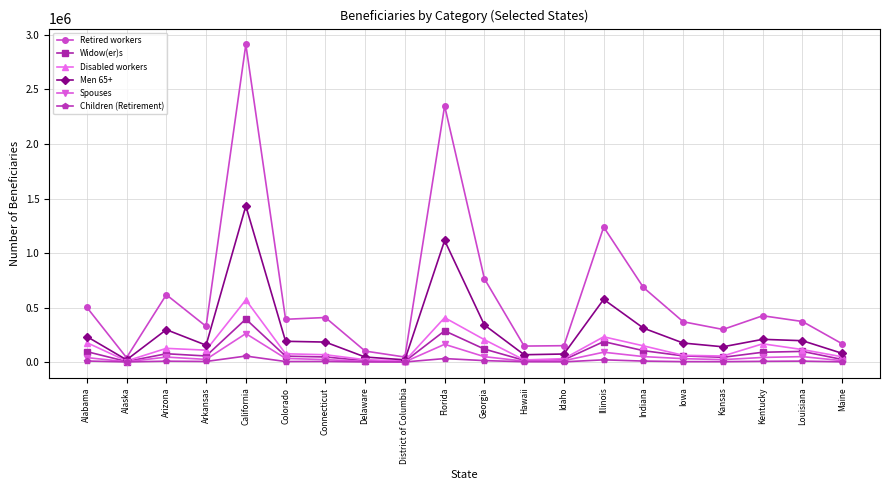

The value of Retired workers at Colorado is 266672. True or false?

False